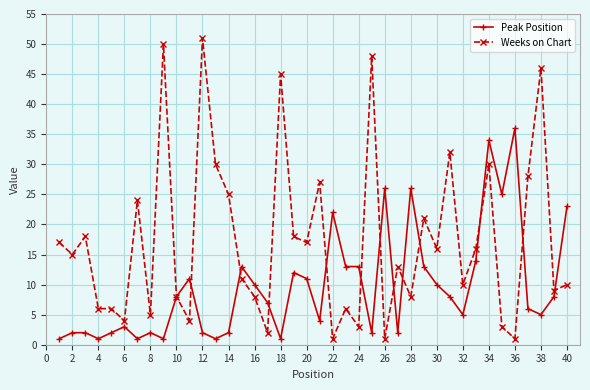

Does the chart display data point markers on the line(s)?

Yes